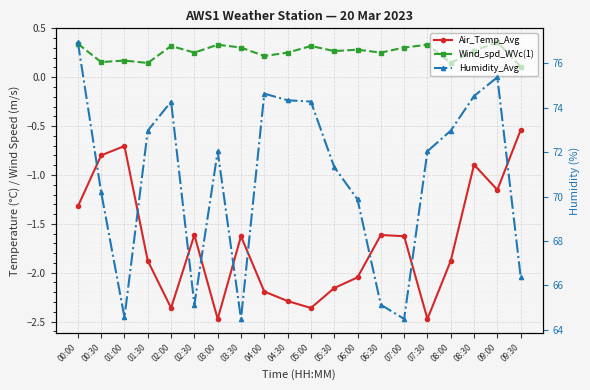

True or false: Humidity_Avg and Wind_spd_WVc(1) intersect in this chart.

False